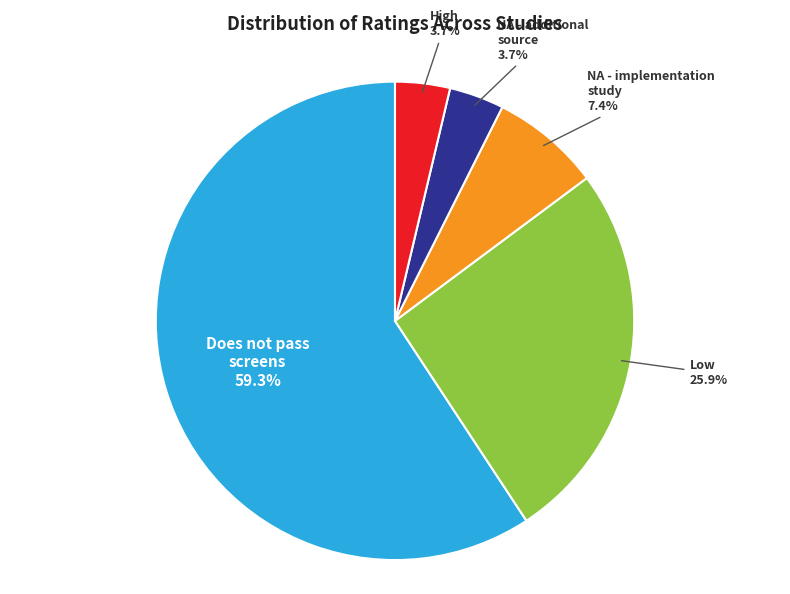

Does any single category account for the majority?

Yes